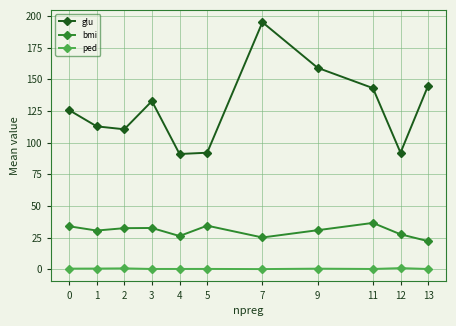

True or false: glu has a value of 43.7 at 5.

False